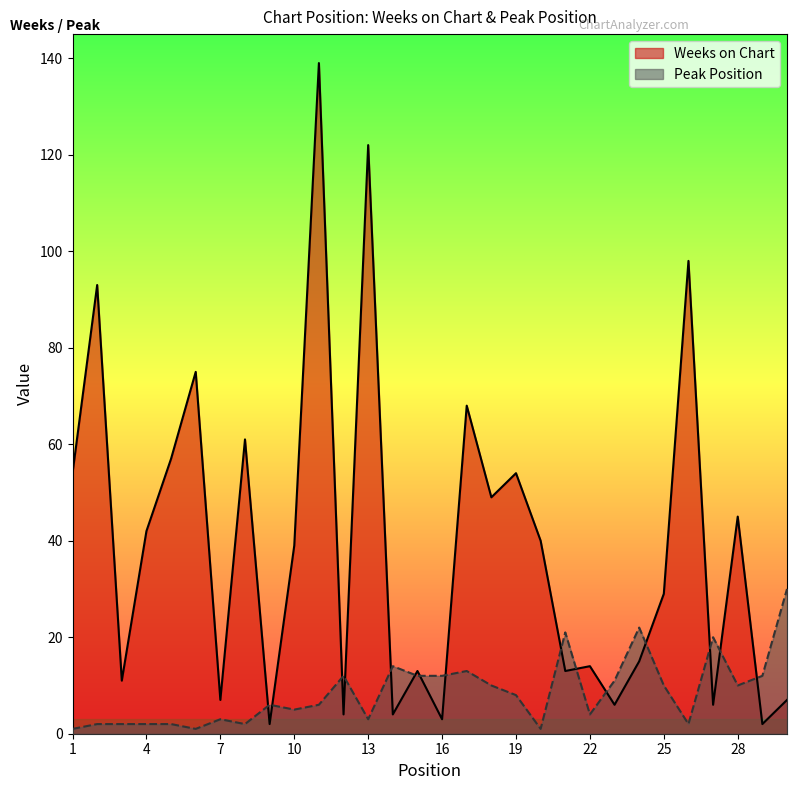

Reading right to left, transcribe all the data shown in this chart.

Weeks on Chart: 7	2	45	6	98	29	15	6	14	13	40	54	49	68	3	13	4	122	4	139	39	2	61	7	75	57	42	11	93	54
Peak Position: 30	12	10	20	2	10	22	11	4	21	1	8	10	13	12	12	14	3	12	6	5	6	2	3	1	2	2	2	2	1